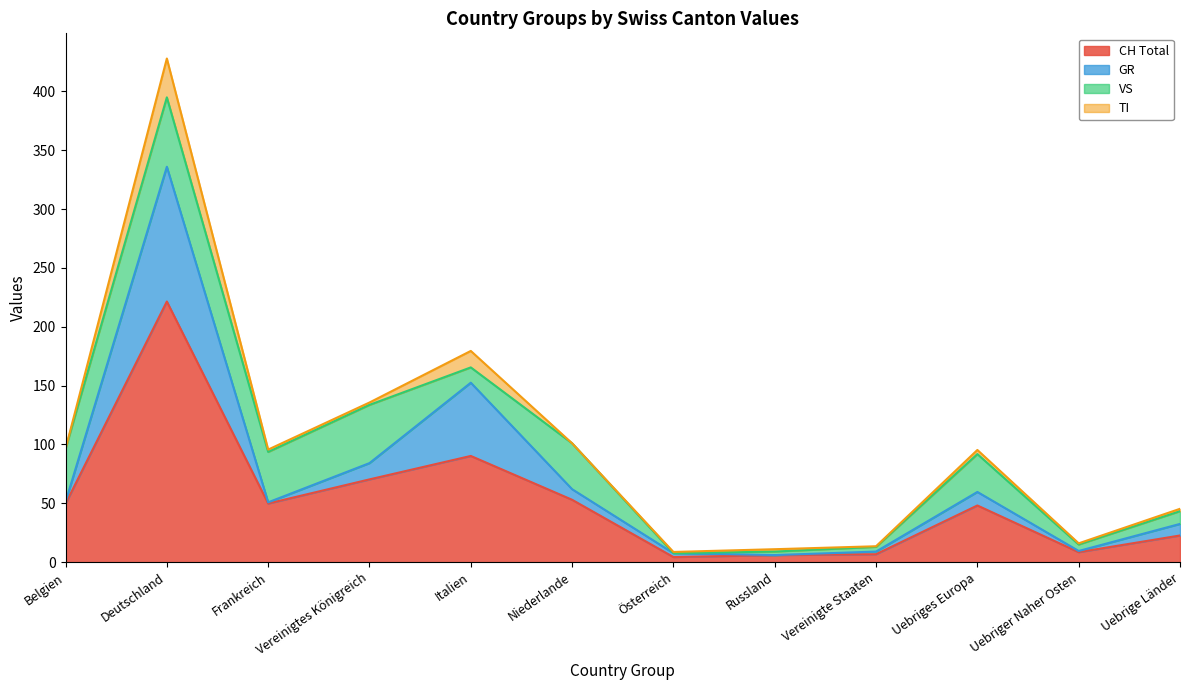

Where does the TI series first go above 2?

Deutschland